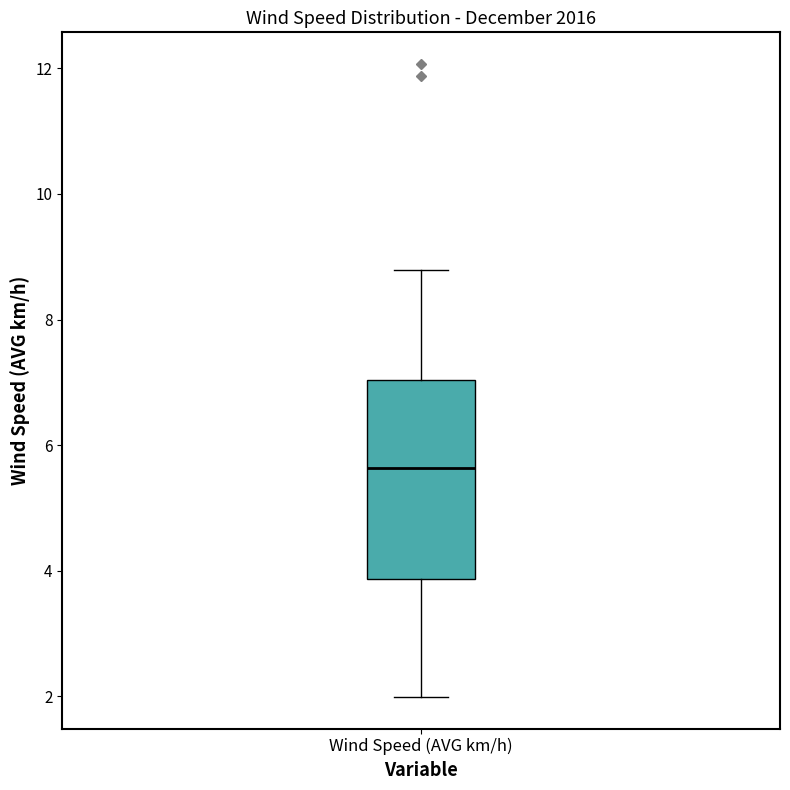

Read this box plot against the y-axis: the position of the median line, the range covered by the box, and the ends of both whiskers. The values are not printed on the chart, so give them approximately, as read against the axis.

median 5.6, box 3.8 to 7.0, whiskers 2.0 to 8.8